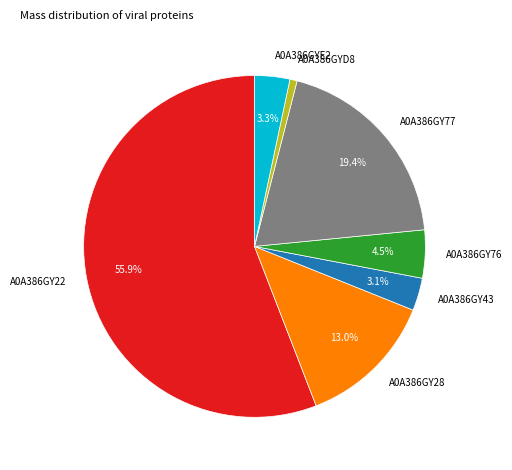

Count the number of slices in the pie.

7